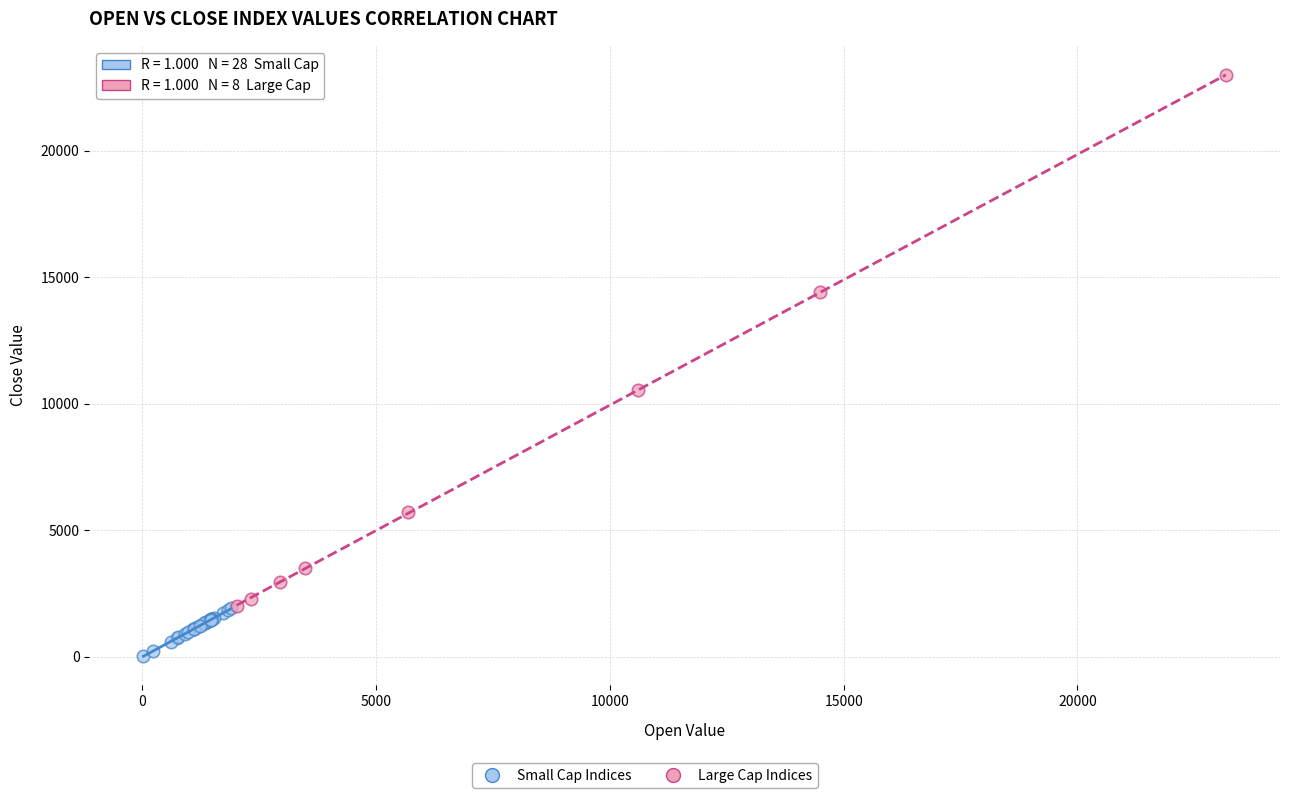

Which series reaches the maximum Y coordinate?

Large Cap Indices